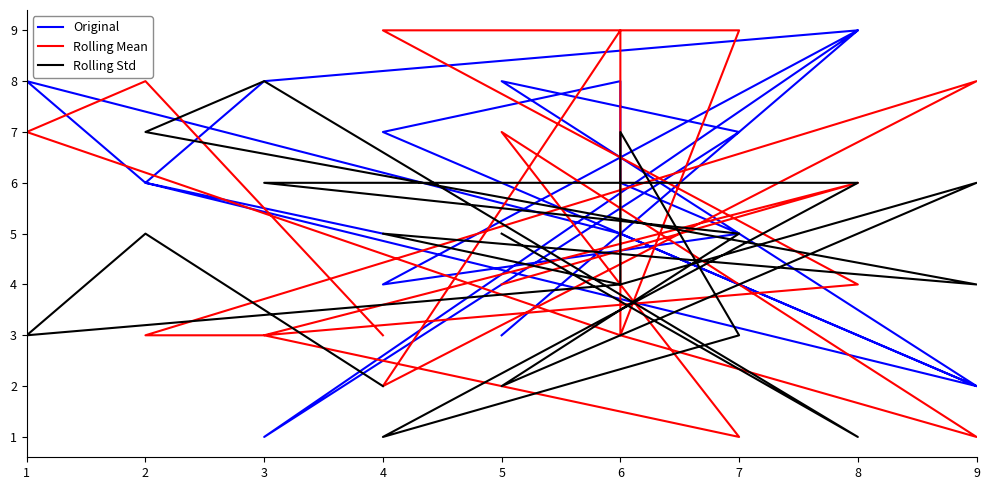

How many interior local valleys does the Original series have?

4